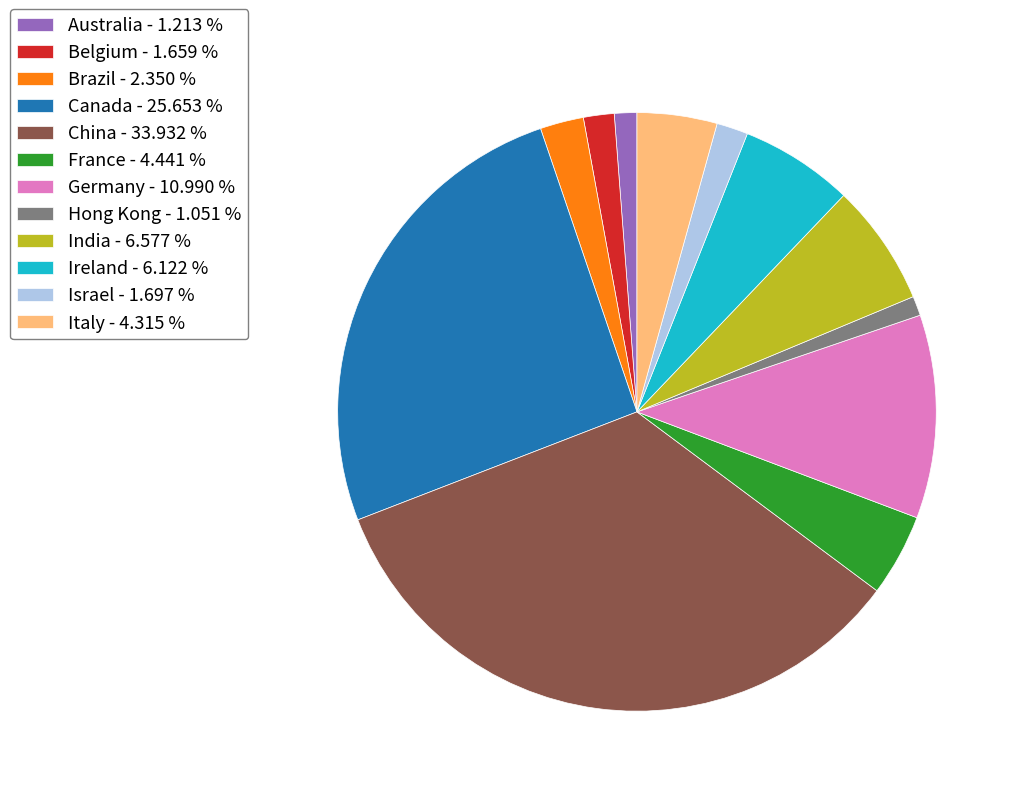

What is the ratio of the value at Hong Kong - 1.051 % to the value at Brazil - 2.350 %?

0.4